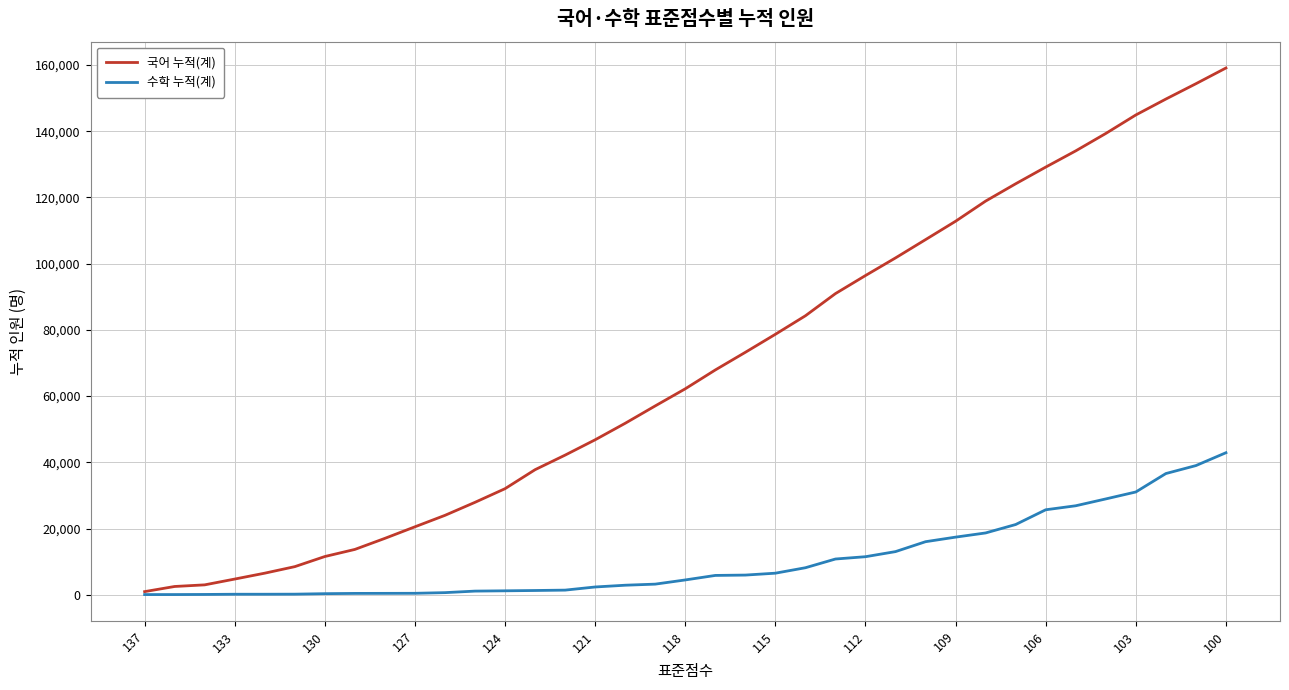

Which series has the largest range (max minus min)?

국어 누적(계)